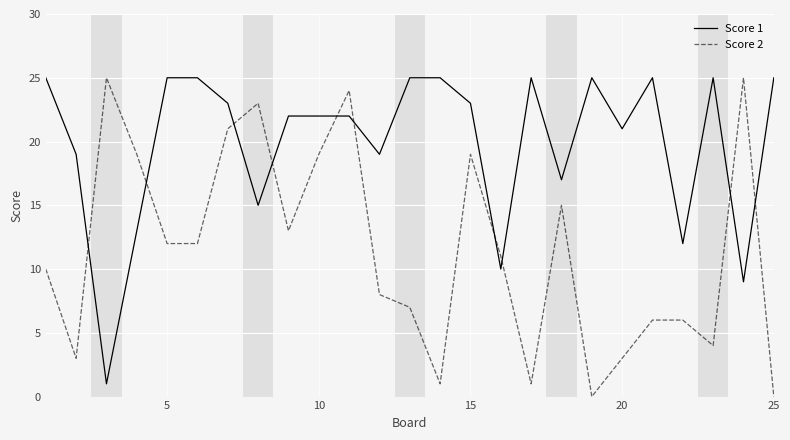

True or false: Score 1 and Score 2 intersect in this chart.

True